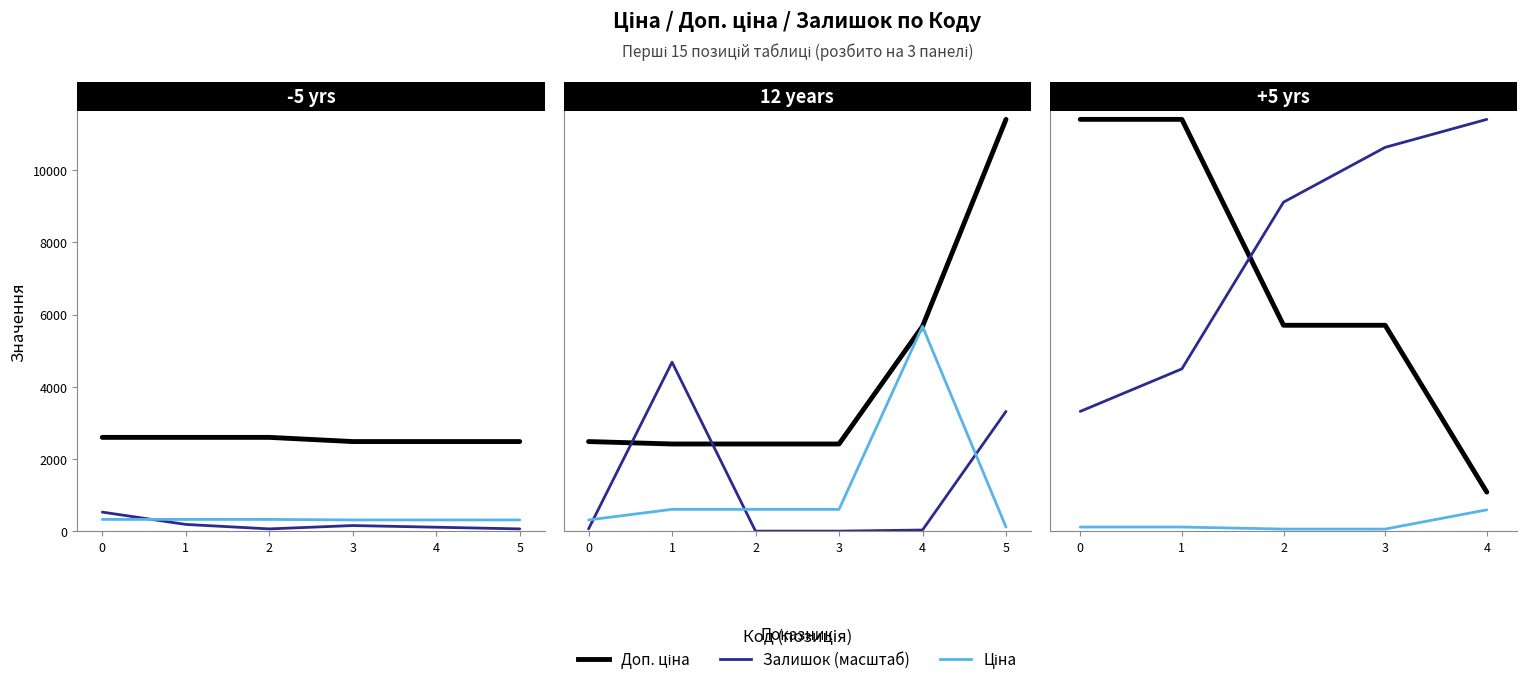

True or false: Доп. ціна has more than 1 points higher than both neighbors.

False